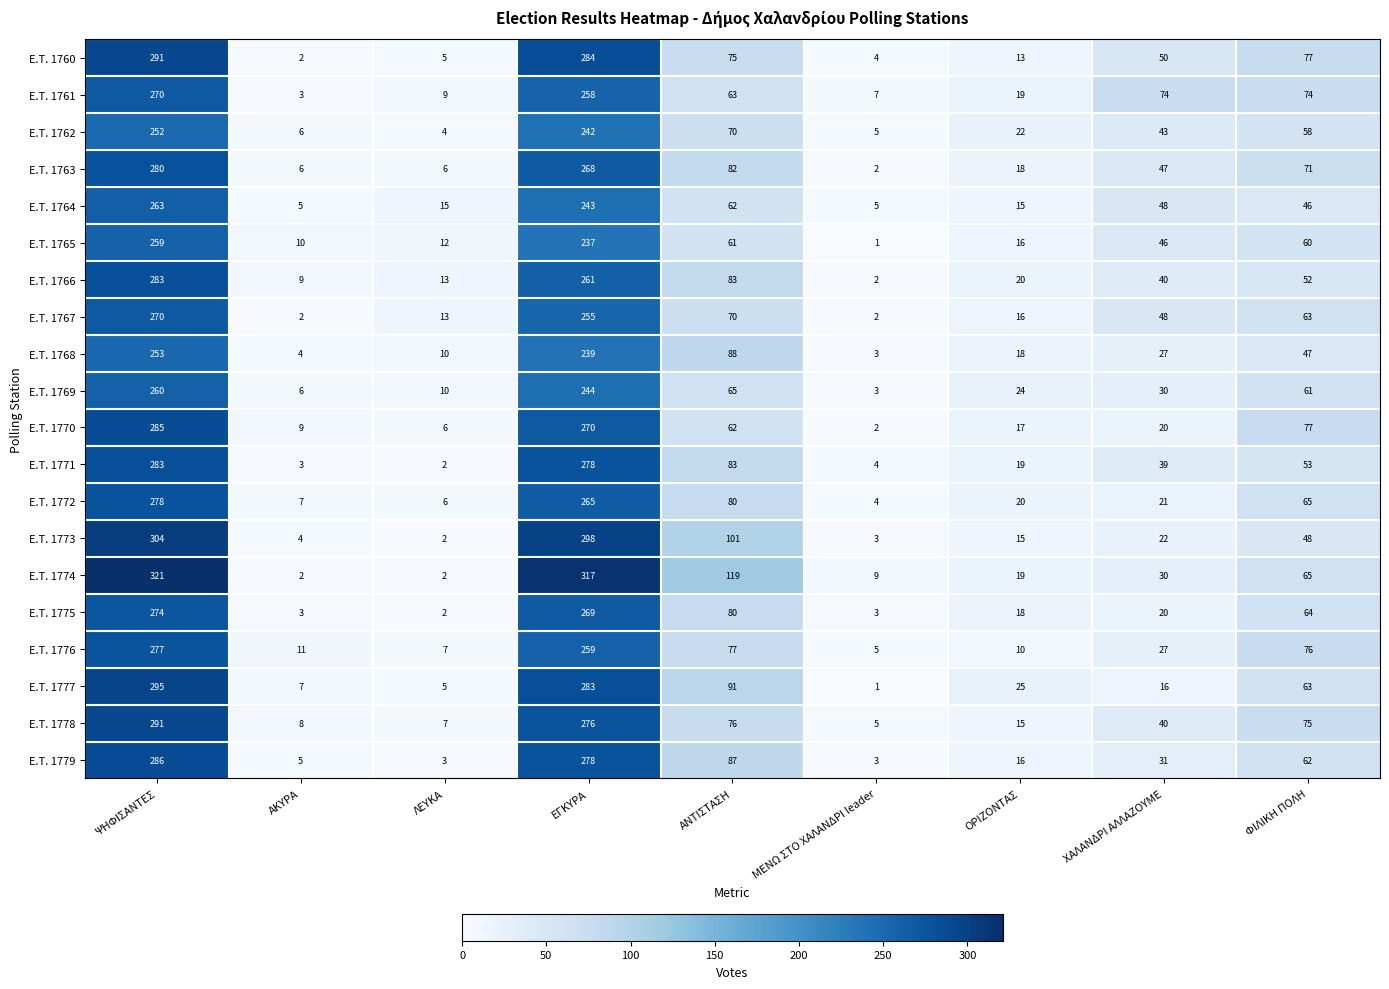

True or false: E.T. 1776 has a value of 10 at ΟΡΙΖΟΝΤΑΣ.

True